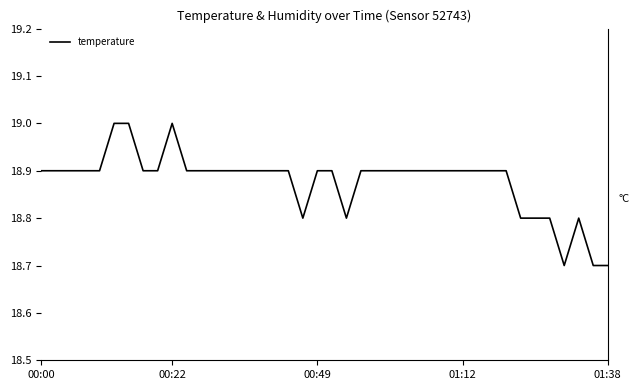

What is the smallest value displayed?

18.7